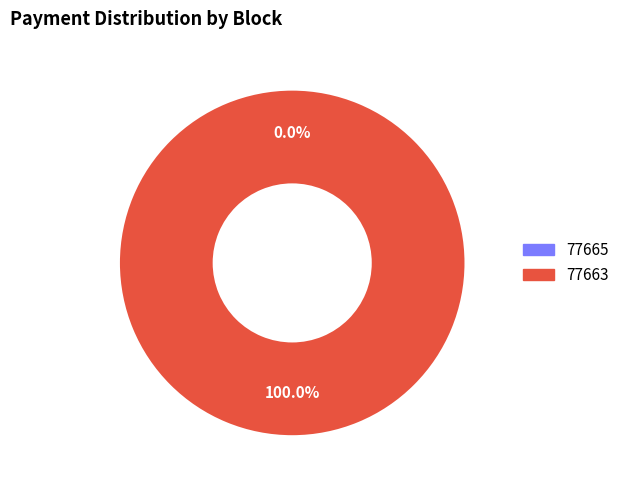

Which slice is the largest?

77663